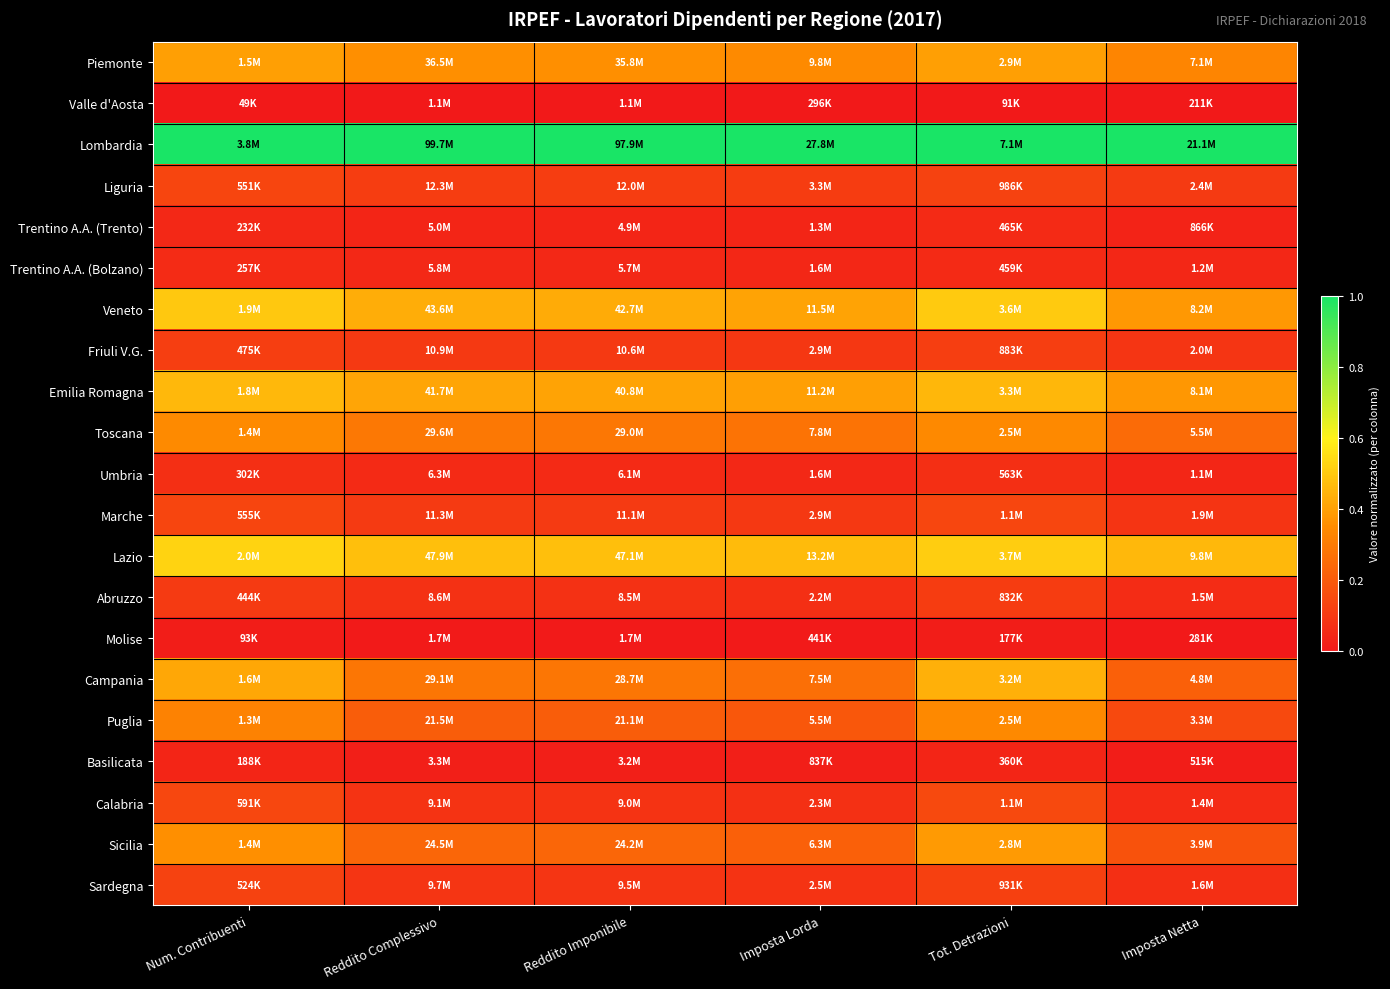

Reading left to right, transcribe all the data shown in this chart.

Piemonte: Num. Contribuenti=0.4	Reddito Complessivo=0.4	Reddito Imponibile=0.4	Imposta Lorda=0.3	Tot. Detrazioni=0.4	Imposta Netta=0.3
Valle d'Aosta: Num. Contribuenti=0.0	Reddito Complessivo=0.0	Reddito Imponibile=0.0	Imposta Lorda=0.0	Tot. Detrazioni=0.0	Imposta Netta=0.0
Lombardia: Num. Contribuenti=1.0	Reddito Complessivo=1.0	Reddito Imponibile=1.0	Imposta Lorda=1.0	Tot. Detrazioni=1.0	Imposta Netta=1.0
Liguria: Num. Contribuenti=0.1	Reddito Complessivo=0.1	Reddito Imponibile=0.1	Imposta Lorda=0.1	Tot. Detrazioni=0.1	Imposta Netta=0.1
Trentino A.A. (Trento): Num. Contribuenti=0.0	Reddito Complessivo=0.0	Reddito Imponibile=0.0	Imposta Lorda=0.0	Tot. Detrazioni=0.1	Imposta Netta=0.0
Trentino A.A. (Bolzano): Num. Contribuenti=0.1	Reddito Complessivo=0.0	Reddito Imponibile=0.0	Imposta Lorda=0.0	Tot. Detrazioni=0.1	Imposta Netta=0.0
Veneto: Num. Contribuenti=0.5	Reddito Complessivo=0.4	Reddito Imponibile=0.4	Imposta Lorda=0.4	Tot. Detrazioni=0.5	Imposta Netta=0.4
Friuli V.G.: Num. Contribuenti=0.1	Reddito Complessivo=0.1	Reddito Imponibile=0.1	Imposta Lorda=0.1	Tot. Detrazioni=0.1	Imposta Netta=0.1
Emilia Romagna: Num. Contribuenti=0.5	Reddito Complessivo=0.4	Reddito Imponibile=0.4	Imposta Lorda=0.4	Tot. Detrazioni=0.5	Imposta Netta=0.4
Toscana: Num. Contribuenti=0.3	Reddito Complessivo=0.3	Reddito Imponibile=0.3	Imposta Lorda=0.3	Tot. Detrazioni=0.3	Imposta Netta=0.3
Umbria: Num. Contribuenti=0.1	Reddito Complessivo=0.1	Reddito Imponibile=0.1	Imposta Lorda=0.0	Tot. Detrazioni=0.1	Imposta Netta=0.0
Marche: Num. Contribuenti=0.1	Reddito Complessivo=0.1	Reddito Imponibile=0.1	Imposta Lorda=0.1	Tot. Detrazioni=0.1	Imposta Netta=0.1
Lazio: Num. Contribuenti=0.5	Reddito Complessivo=0.5	Reddito Imponibile=0.5	Imposta Lorda=0.5	Tot. Detrazioni=0.5	Imposta Netta=0.5
Abruzzo: Num. Contribuenti=0.1	Reddito Complessivo=0.1	Reddito Imponibile=0.1	Imposta Lorda=0.1	Tot. Detrazioni=0.1	Imposta Netta=0.1
Molise: Num. Contribuenti=0.0	Reddito Complessivo=0.0	Reddito Imponibile=0.0	Imposta Lorda=0.0	Tot. Detrazioni=0.0	Imposta Netta=0.0
Campania: Num. Contribuenti=0.4	Reddito Complessivo=0.3	Reddito Imponibile=0.3	Imposta Lorda=0.3	Tot. Detrazioni=0.4	Imposta Netta=0.2
Puglia: Num. Contribuenti=0.3	Reddito Complessivo=0.2	Reddito Imponibile=0.2	Imposta Lorda=0.2	Tot. Detrazioni=0.3	Imposta Netta=0.1
Basilicata: Num. Contribuenti=0.0	Reddito Complessivo=0.0	Reddito Imponibile=0.0	Imposta Lorda=0.0	Tot. Detrazioni=0.0	Imposta Netta=0.0
Calabria: Num. Contribuenti=0.1	Reddito Complessivo=0.1	Reddito Imponibile=0.1	Imposta Lorda=0.1	Tot. Detrazioni=0.1	Imposta Netta=0.1
Sicilia: Num. Contribuenti=0.4	Reddito Complessivo=0.2	Reddito Imponibile=0.2	Imposta Lorda=0.2	Tot. Detrazioni=0.4	Imposta Netta=0.2
Sardegna: Num. Contribuenti=0.1	Reddito Complessivo=0.1	Reddito Imponibile=0.1	Imposta Lorda=0.1	Tot. Detrazioni=0.1	Imposta Netta=0.1